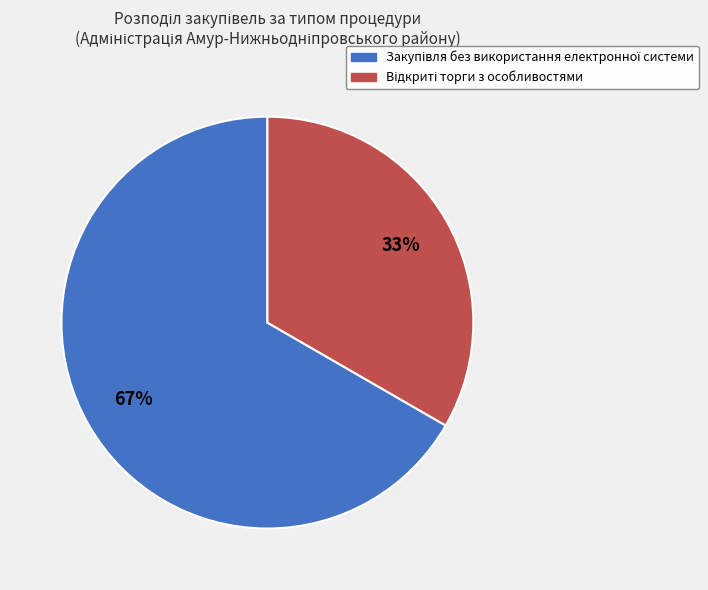

To the nearest percent, what is the average slice percentage?

50%